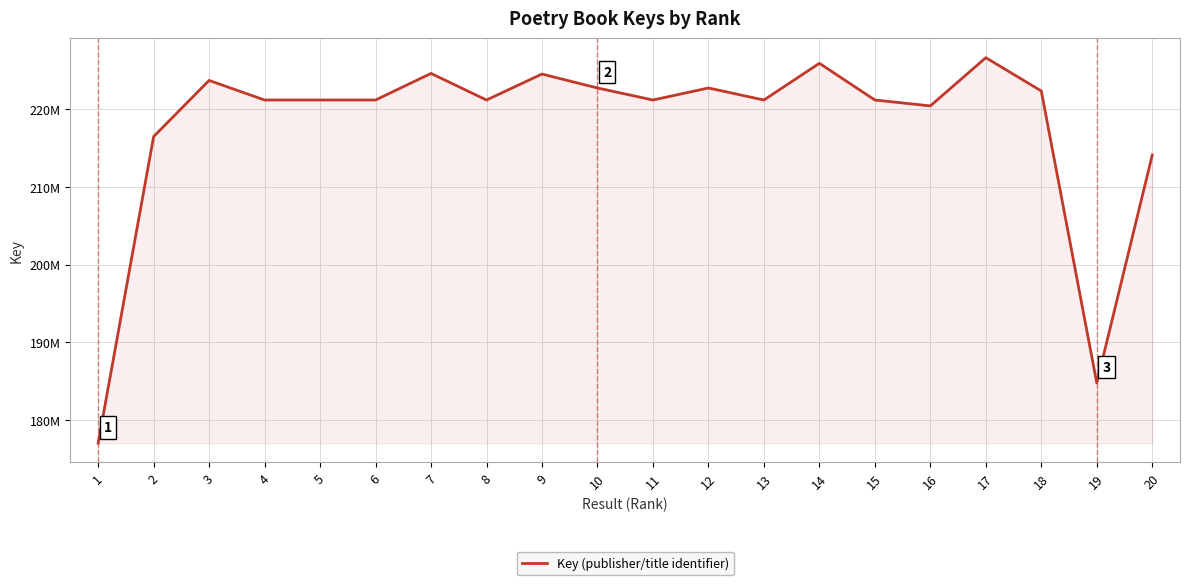

What is the approximate value at 12?

222750764